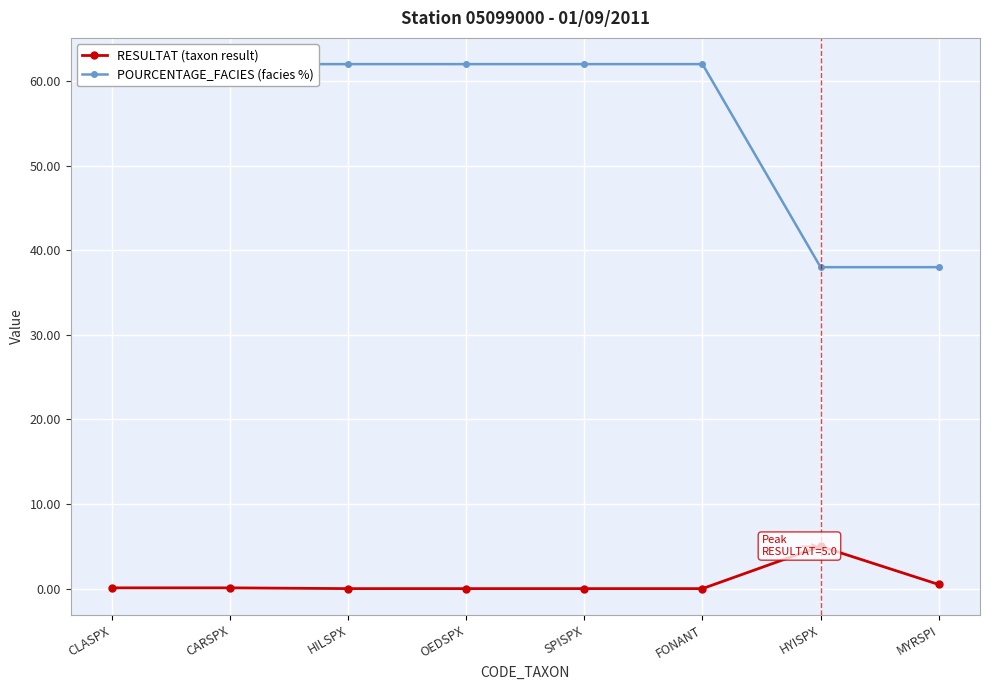

Reading left to right, extract all data points from this chart.

RESULTAT (taxon result): CLASPX=0.1	CARSPX=0.1	HILSPX=0.0	OEDSPX=0.0	SPISPX=0.0	FONANT=0.0	HYISPX=5.0	MYRSPI=0.5
POURCENTAGE_FACIES (facies %): CLASPX=62.0	CARSPX=62.0	HILSPX=62.0	OEDSPX=62.0	SPISPX=62.0	FONANT=62.0	HYISPX=38.0	MYRSPI=38.0